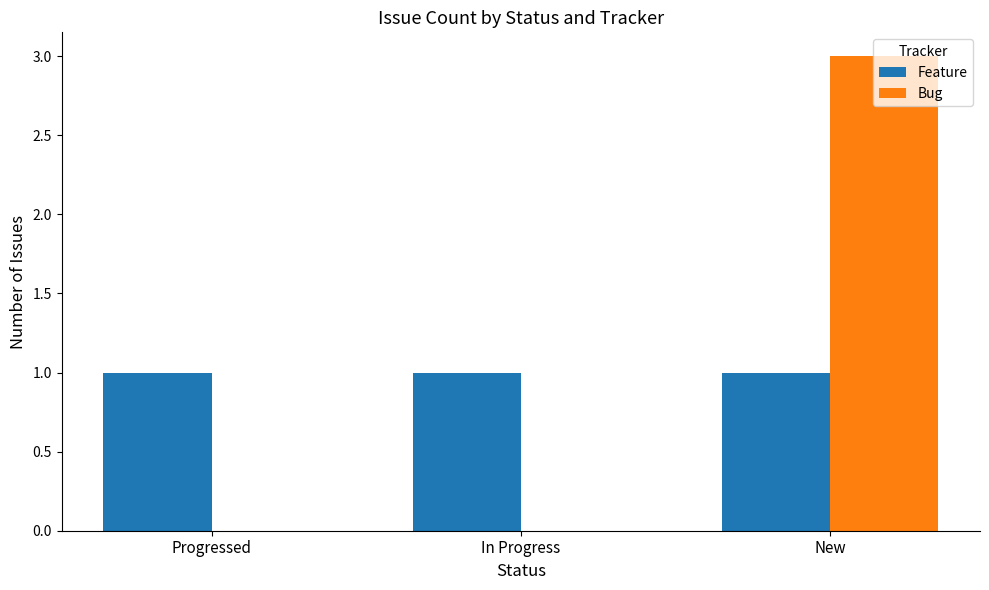

Reading left to right, extract all data points from this chart.

Feature: Progressed=1	In Progress=1	New=1
Bug: Progressed=0	In Progress=0	New=3